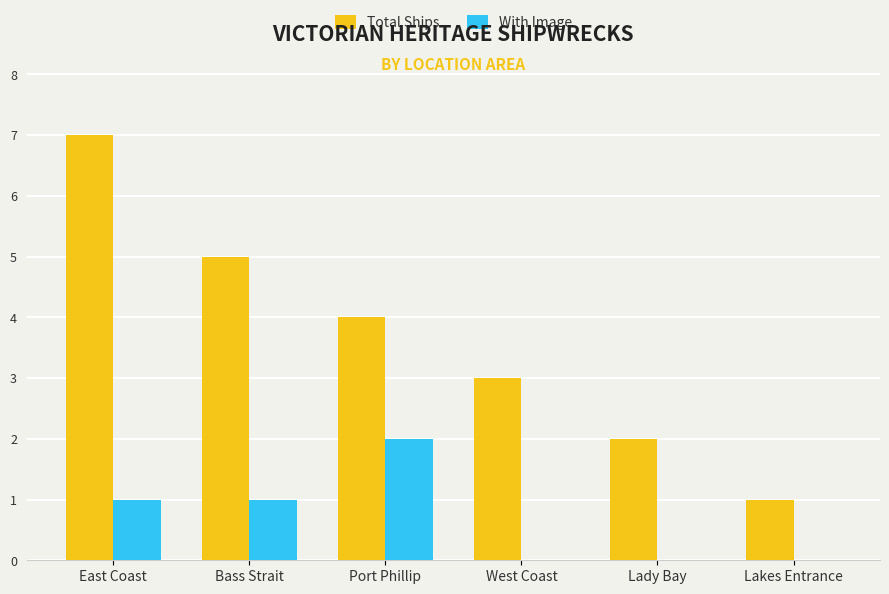

What is the sum of all Total Ships values?

22